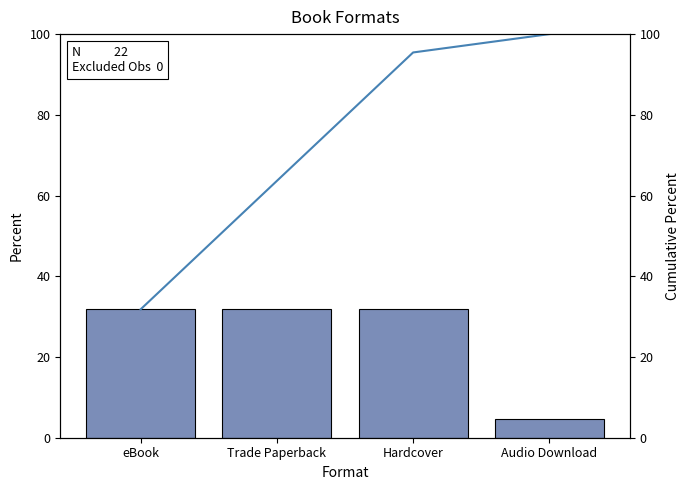

Is it true that Cumulative Percent equals 47.8 at Audio Download?

False